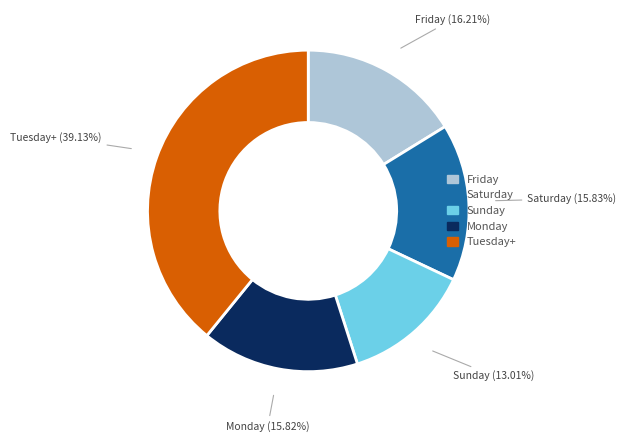

Does any single category account for the majority?

No